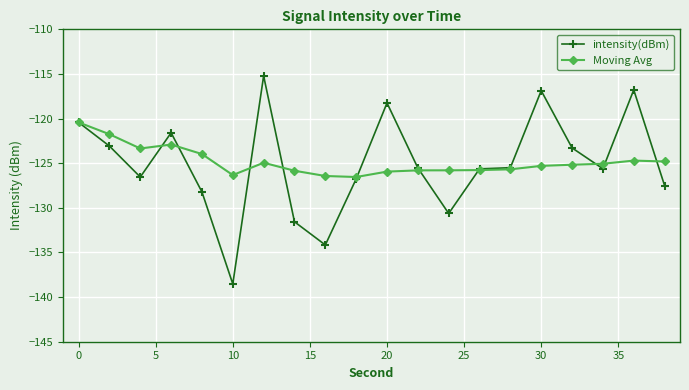

How many categories are shown in the chart?

20